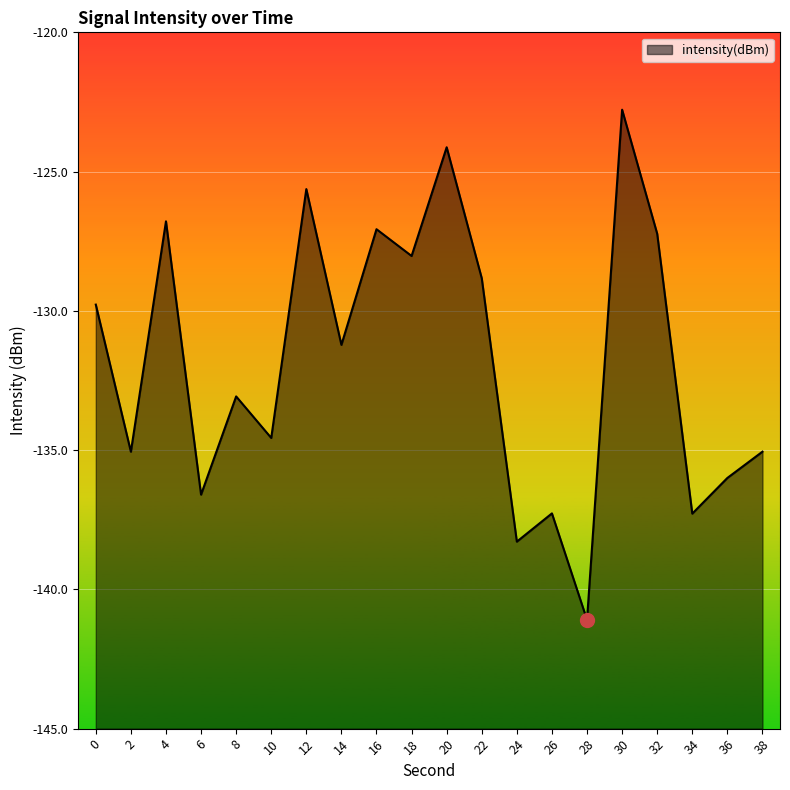

True or false: the data shows -75.4 at 10.

False